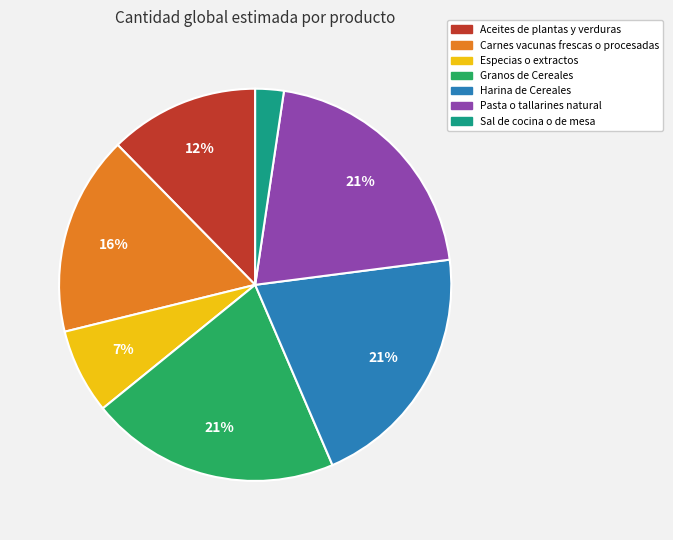

Does Granos de Cereales account for over 50% of the chart?

No